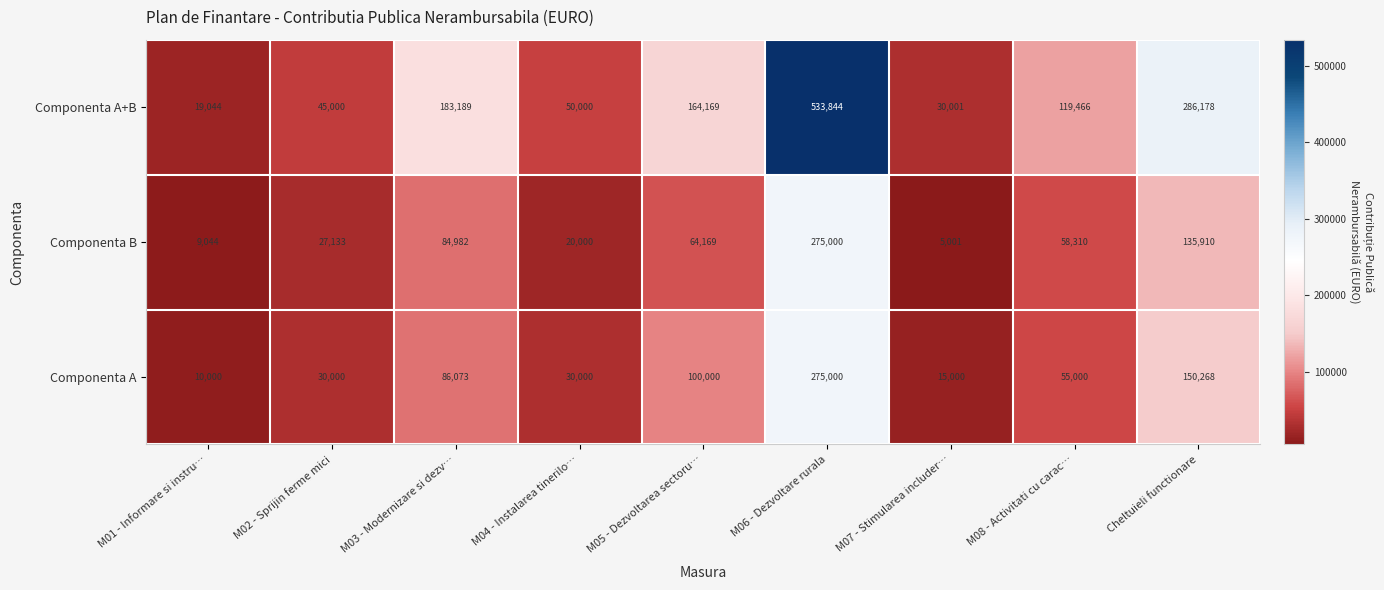

At which label does Componenta A+B first exceed 119466?

M03 - Modernizare si dezv…